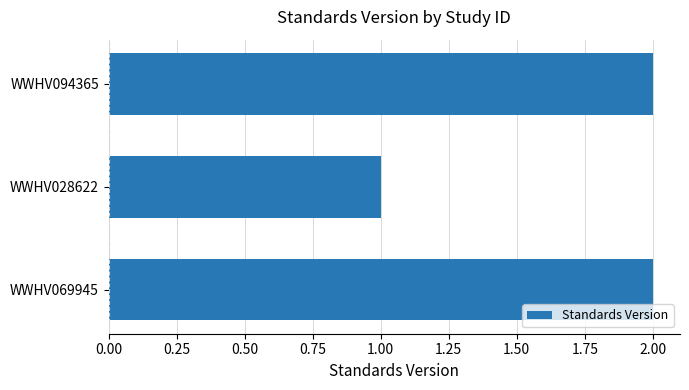

Reading bottom to top, transcribe all the data shown in this chart.

2	1	2